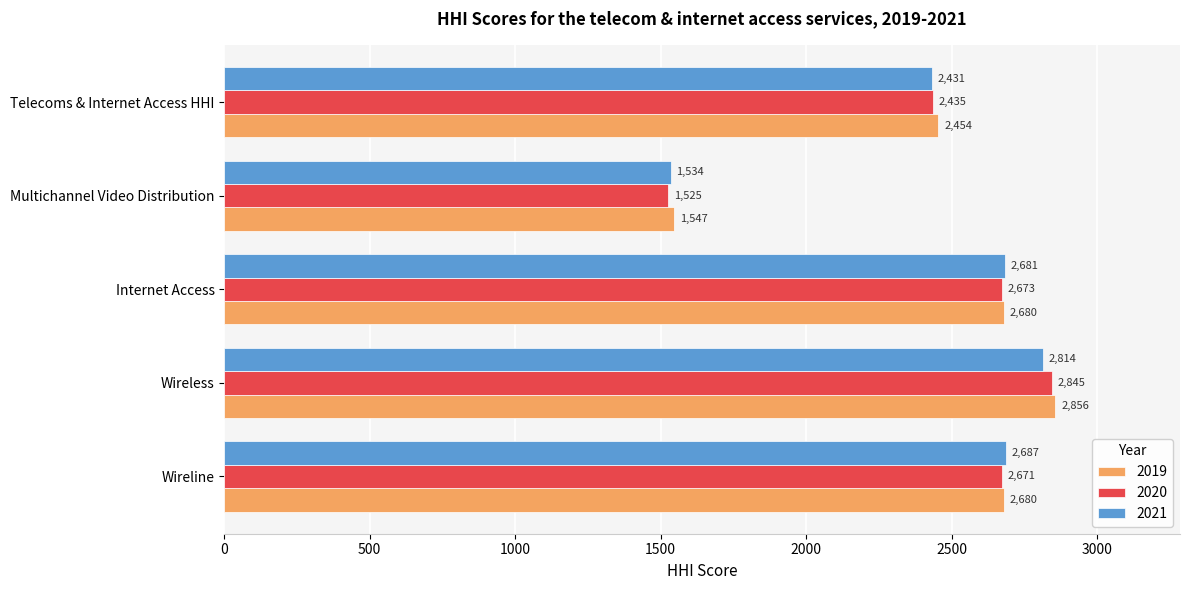

Which series has the largest range (max minus min)?

2020